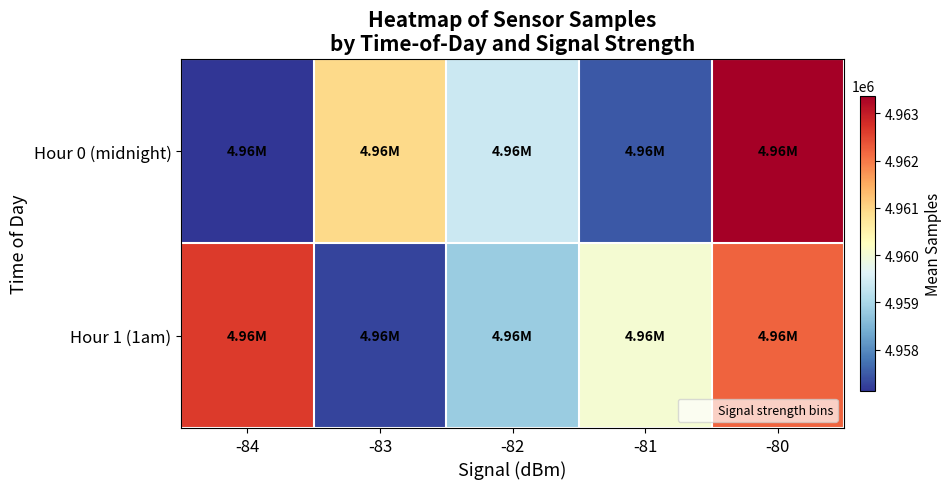

What is the greatest value displayed?

4963373.0